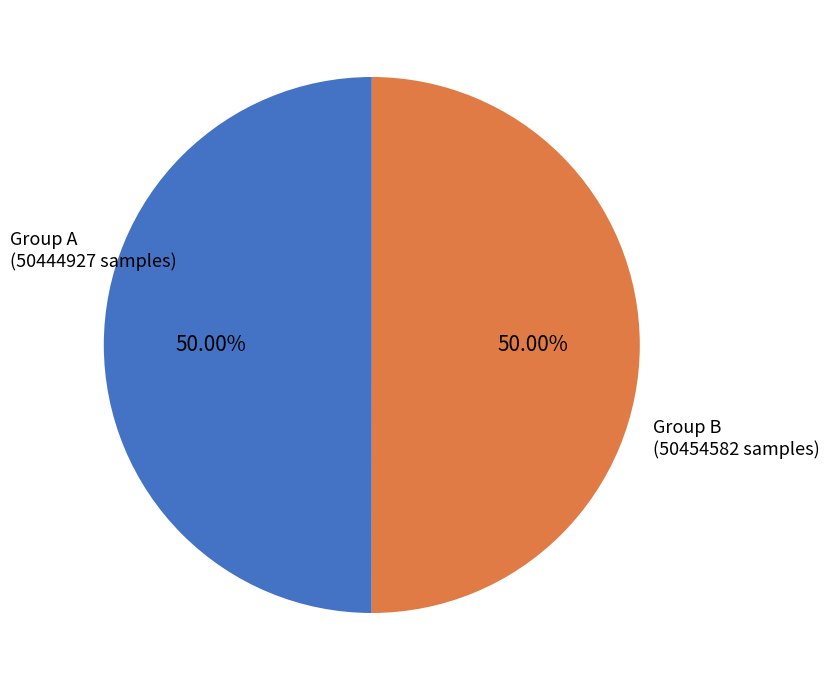

Does any single category account for the majority?

Yes